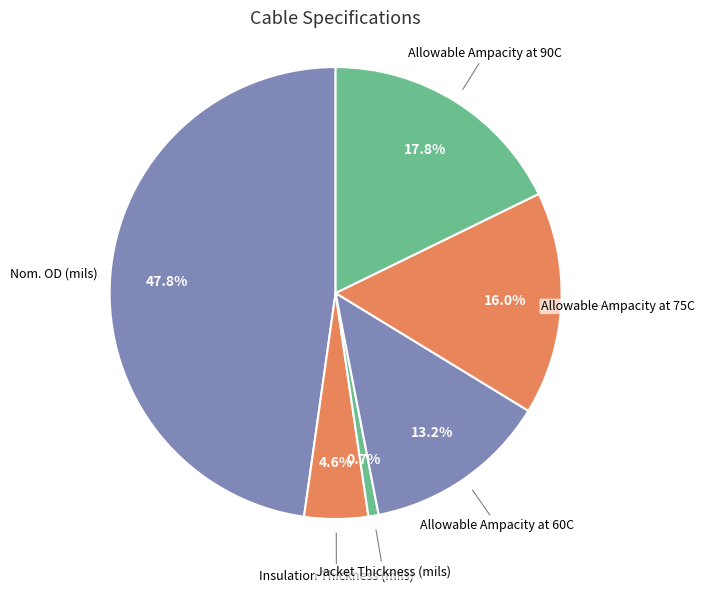

To the nearest percent, what percentage of the pie is Allowable Ampacity at 90C?

18%